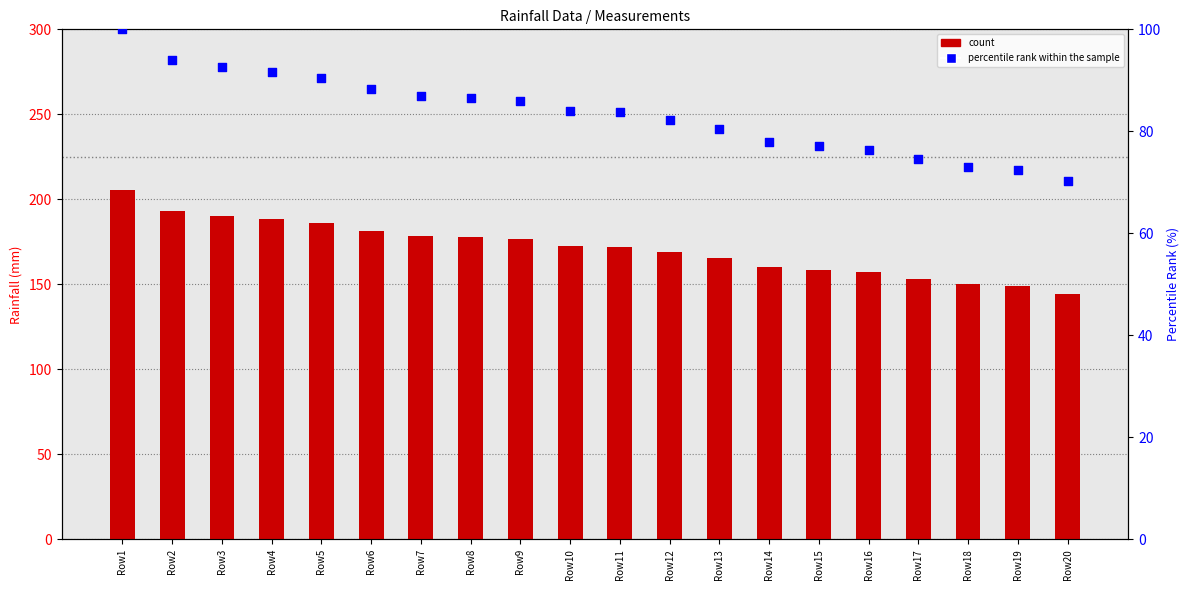

Which series has the largest Y range (max minus min)?

count